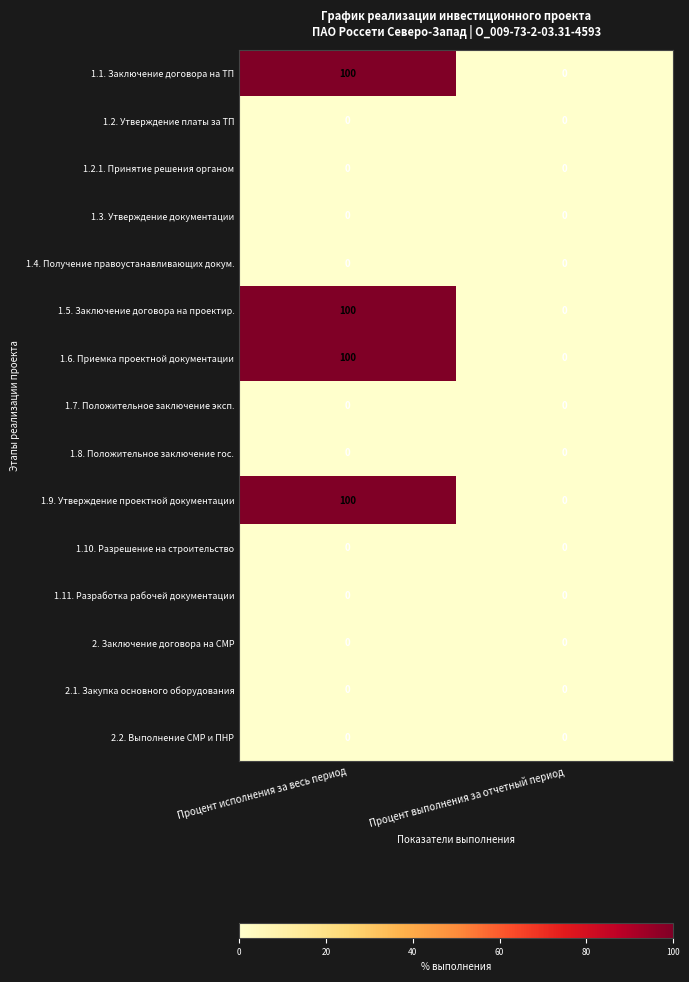

What is the maximum value shown in the chart?

100